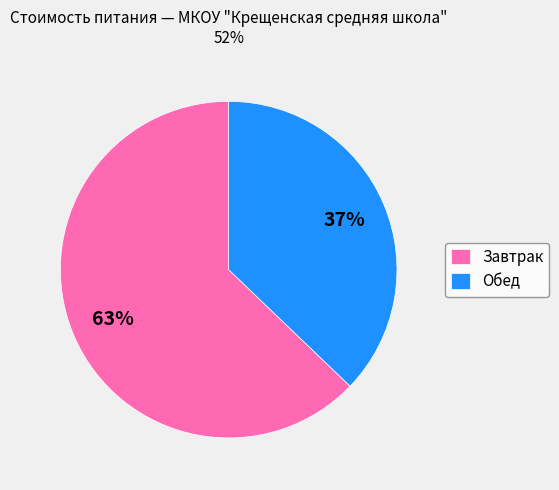

To the nearest percent, what portion does Обед represent?

37%